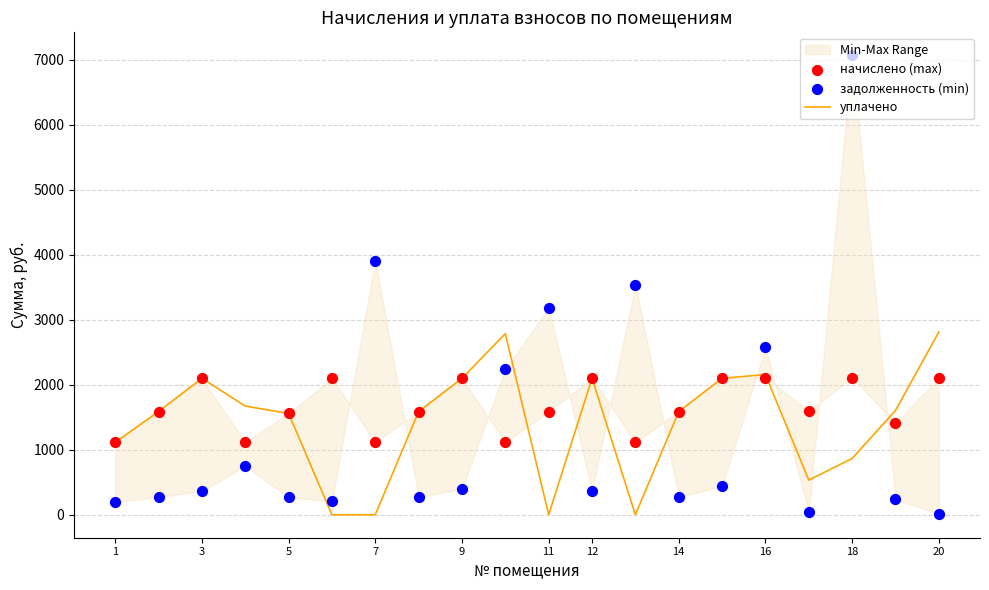

At how many categories does at least one series exceed 6735?

1